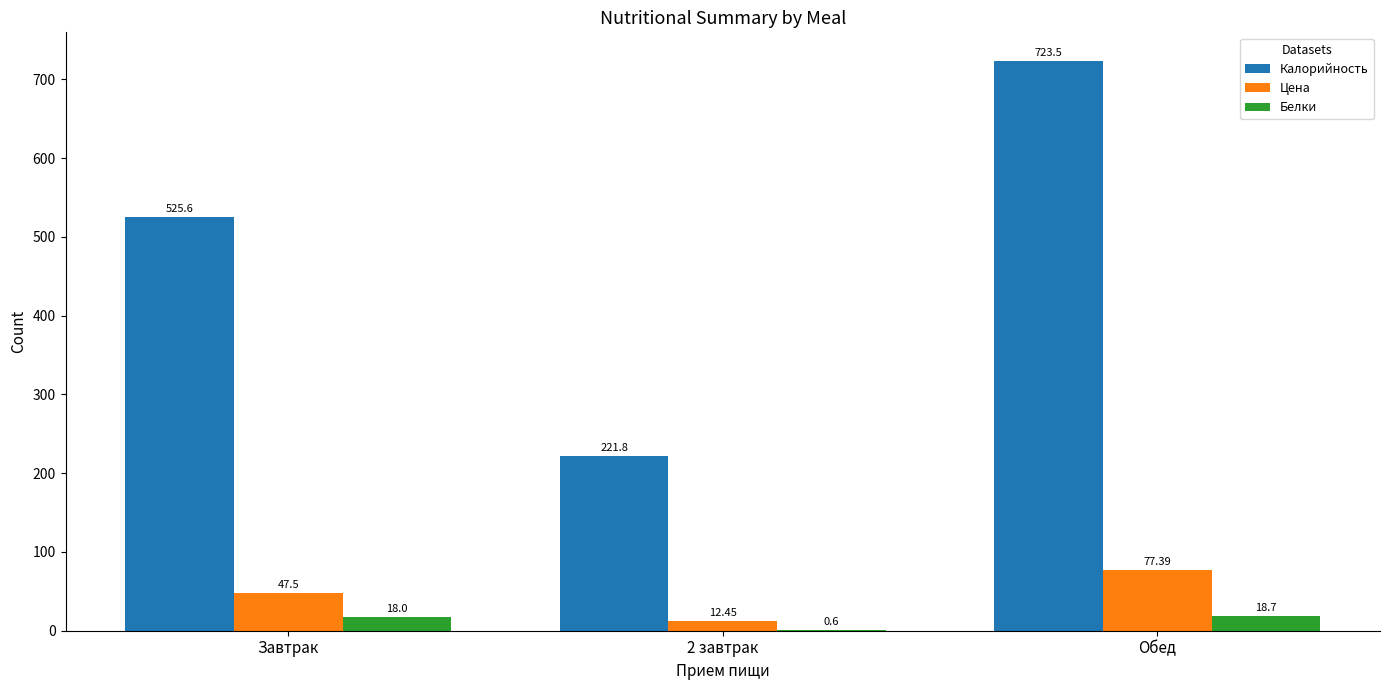

Are the bars grouped side by side (vs. stacked)?

Yes